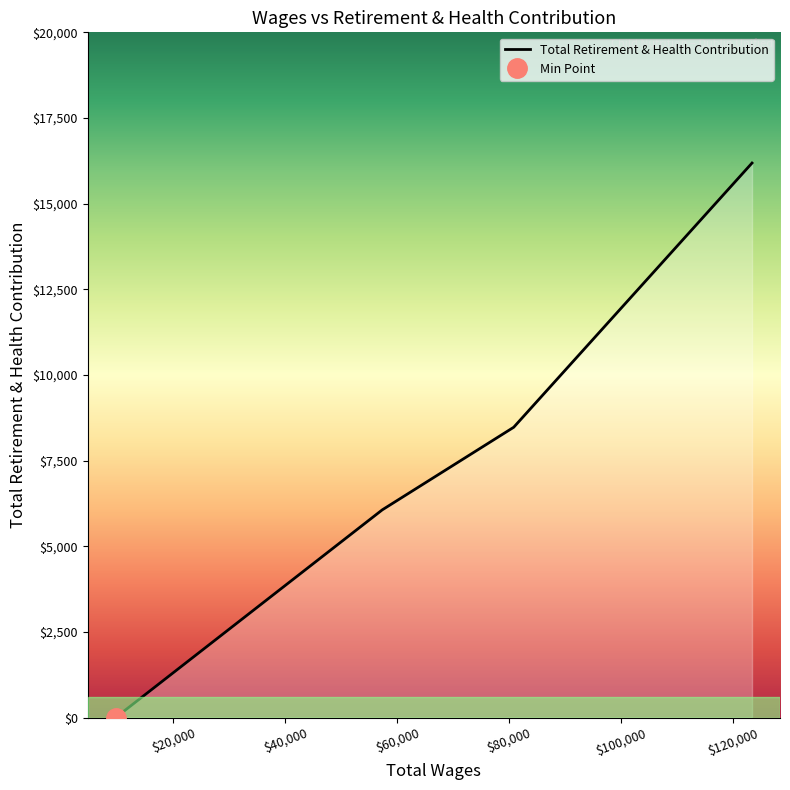

How many values are below 8473?

2